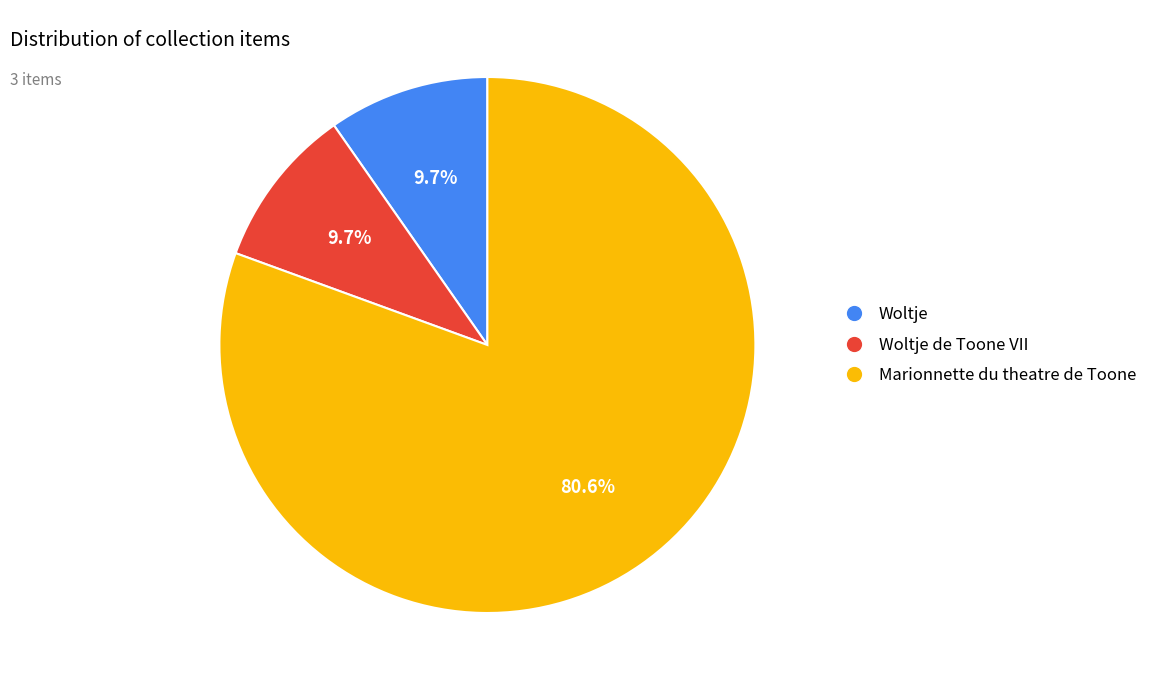

What is the majority slice?

Marionnette du theatre de Toone